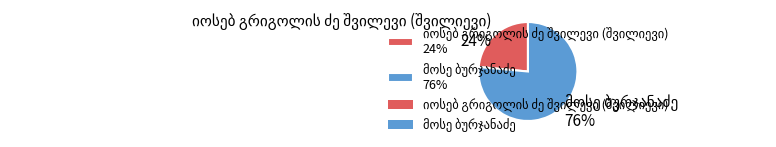

Is there a majority slice in this chart?

Yes